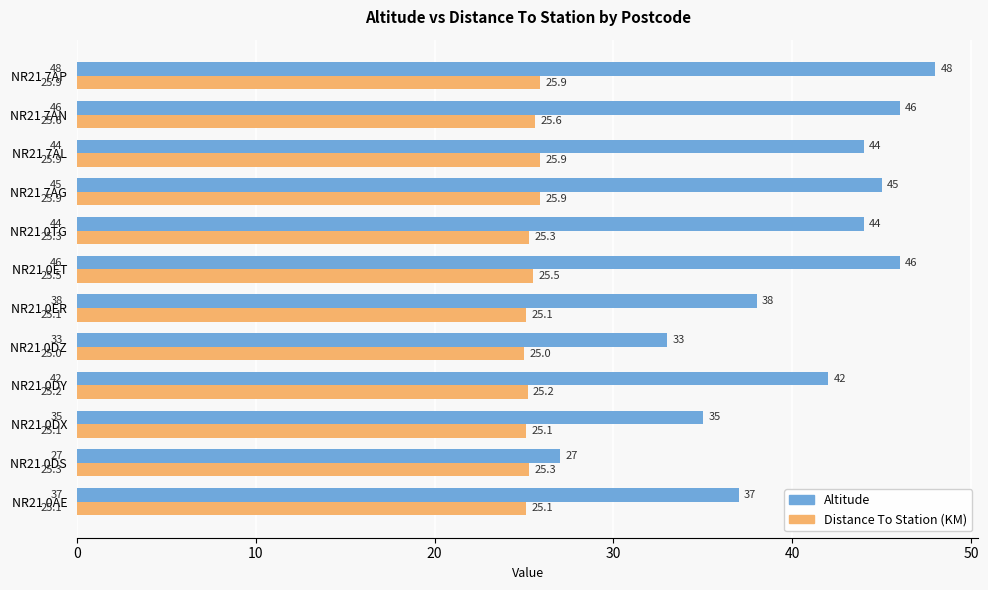

Which series has the largest total across all categories?

Altitude